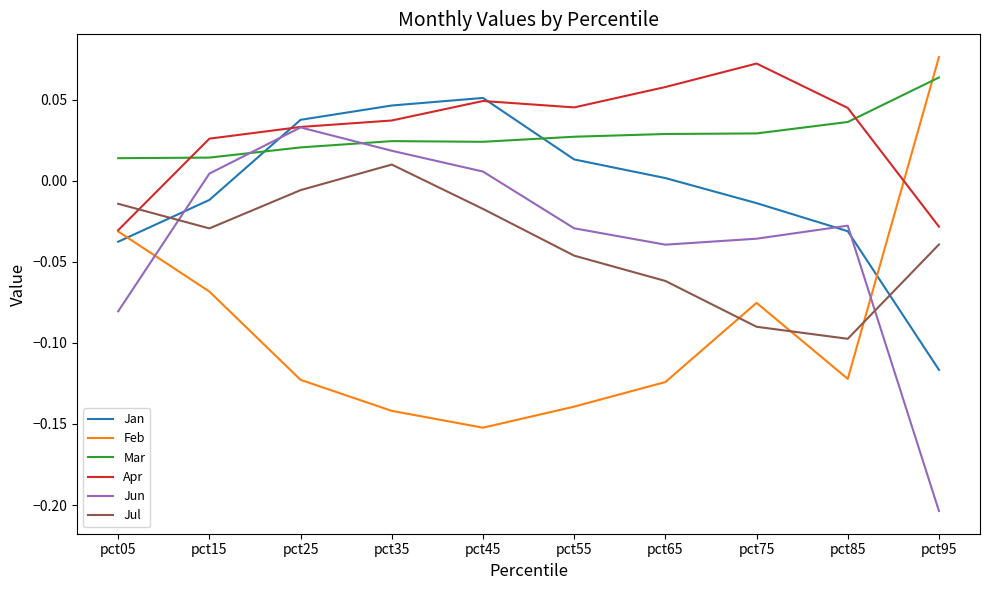

Which series changed the most between pct35 and pct55?

Jul